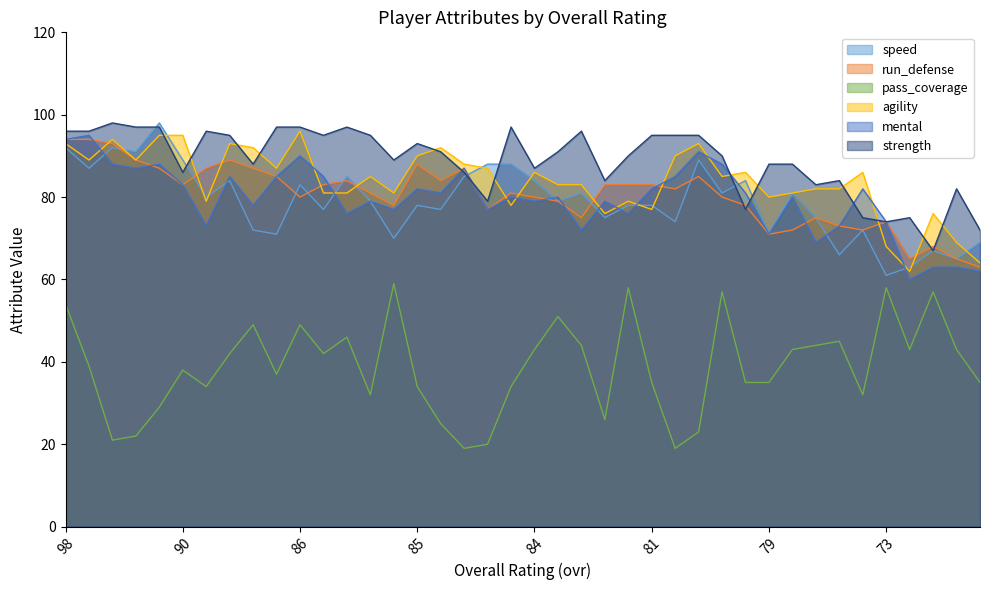

Between 68 and 98, which is larger?

98